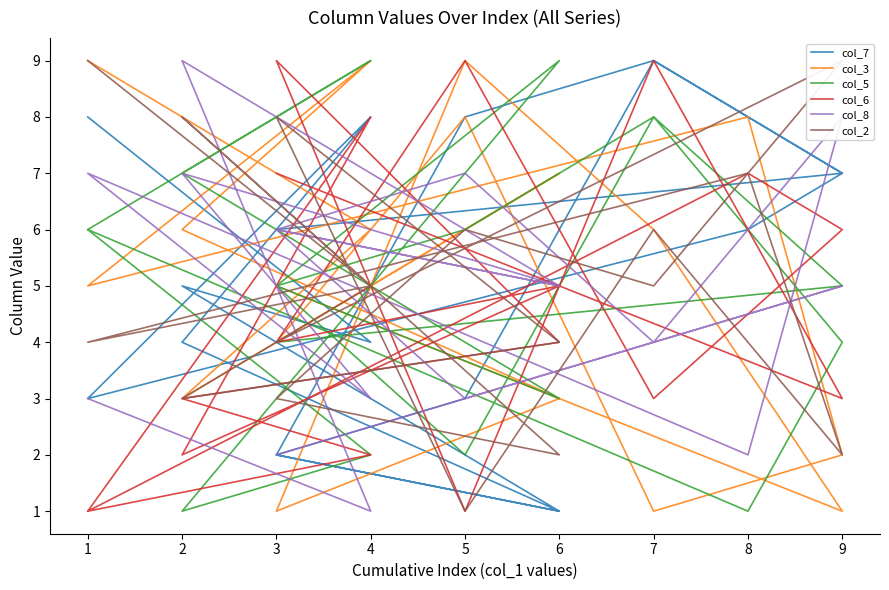

Where is col_2 nearest to the value 5?

7